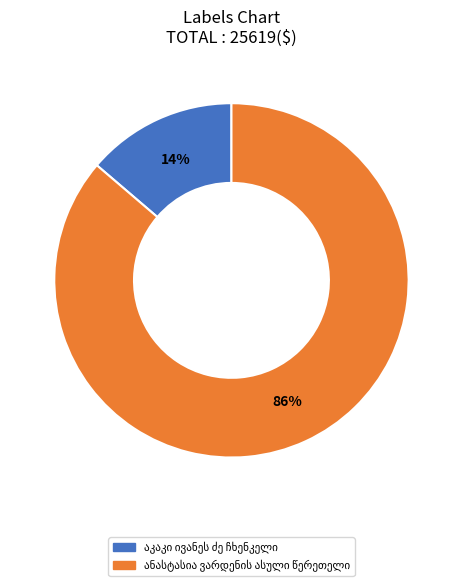

How many slices are in this pie chart?

2